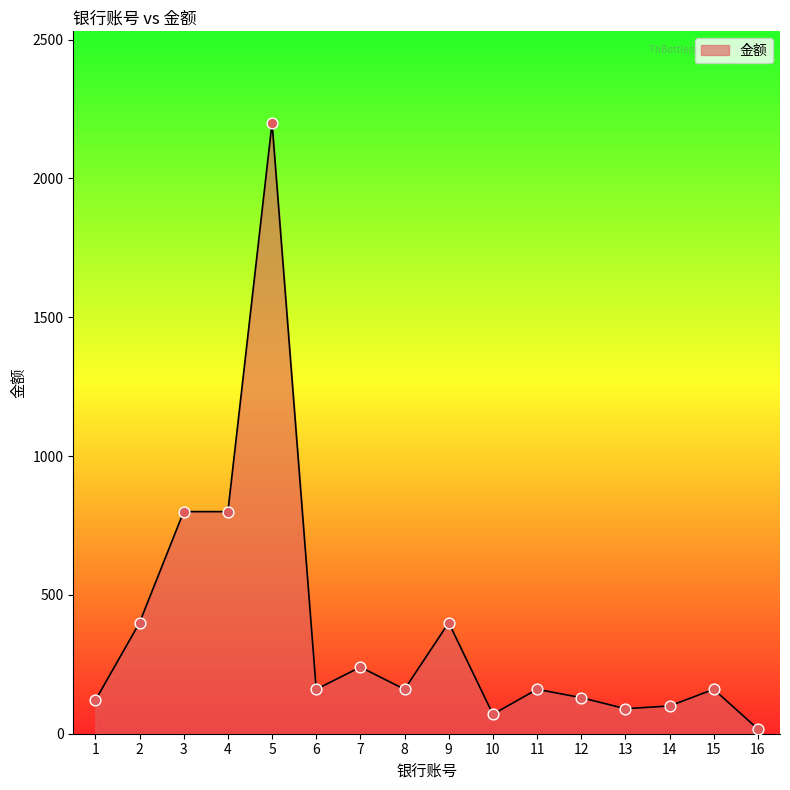

What is the ratio of the value at 13 to the value at 4?

0.1